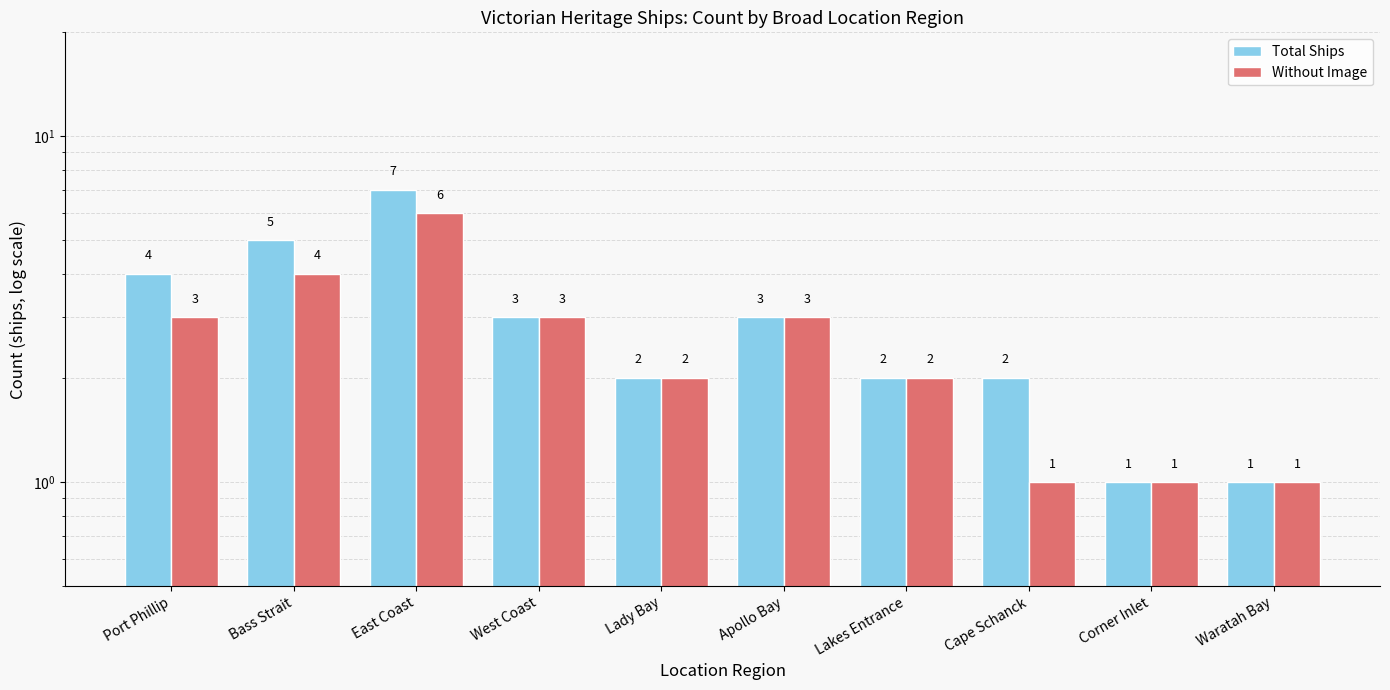

Read the Total Ships value at Port Phillip.

4